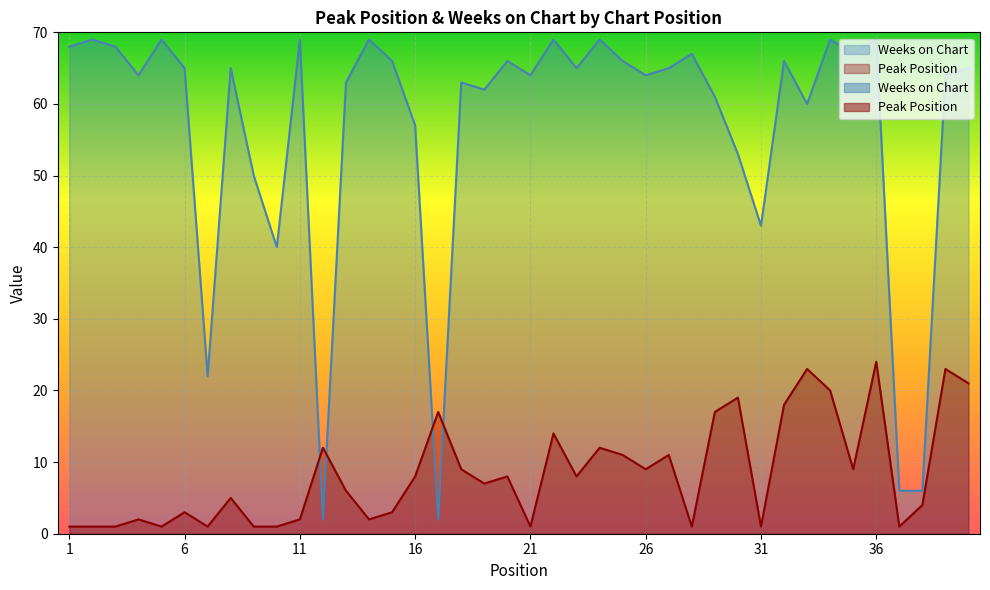

True or false: Peak Position and Weeks on Chart cross at least once.

True